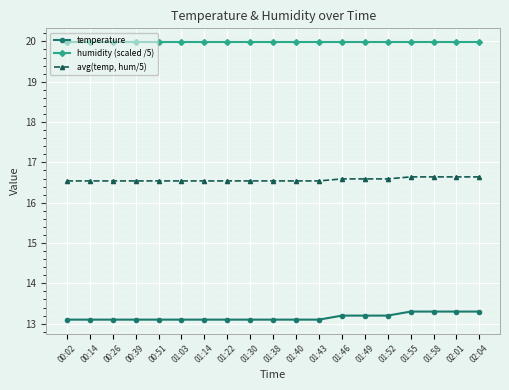

How many distinct data groups are displayed?

3